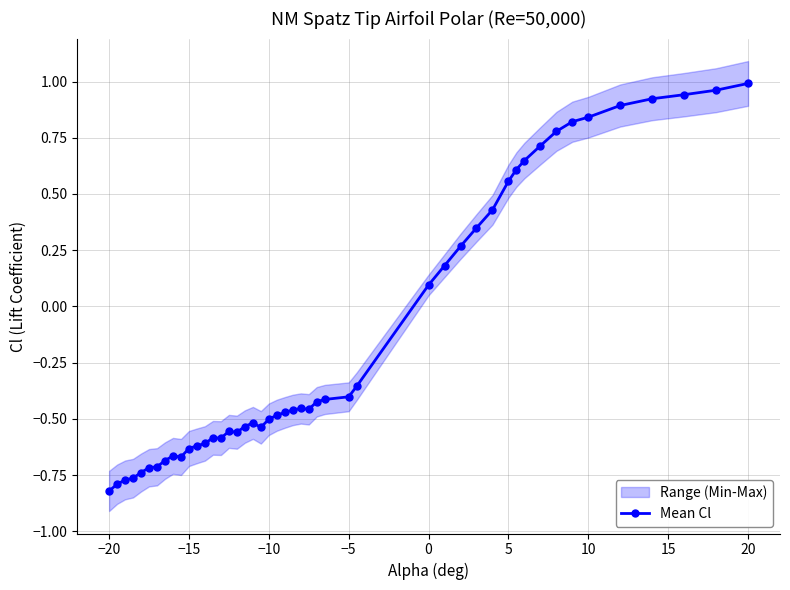

How many negative values does the Mean Cl series have?

30